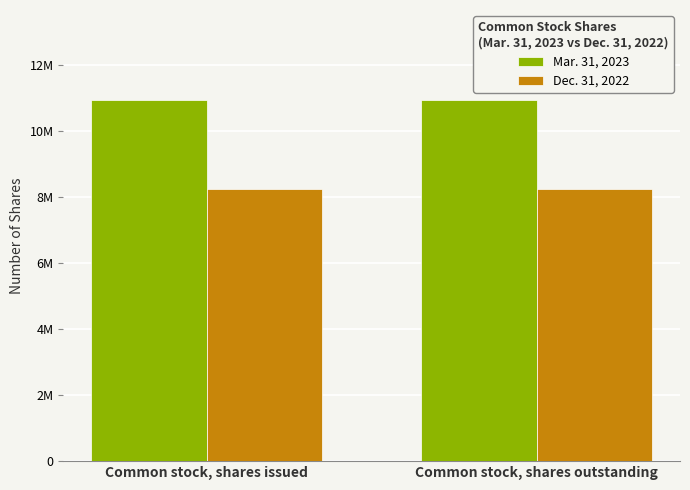

What are all the series names shown in the legend?

Mar. 31, 2023, Dec. 31, 2022